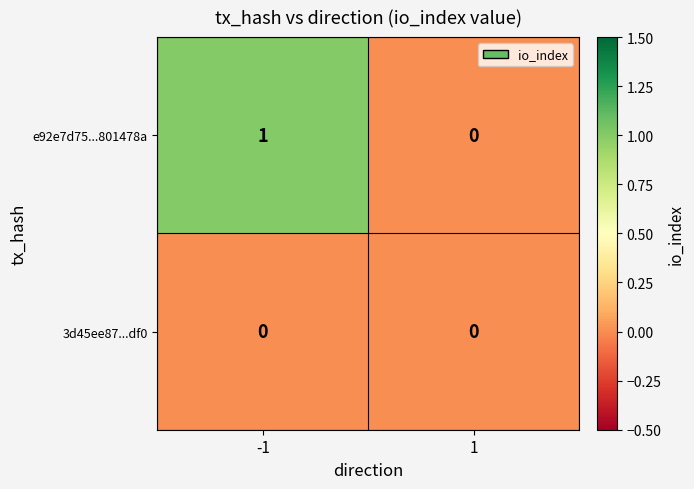

Between -1 and 1, which series saw the biggest shift?

e92e7d75...801478a